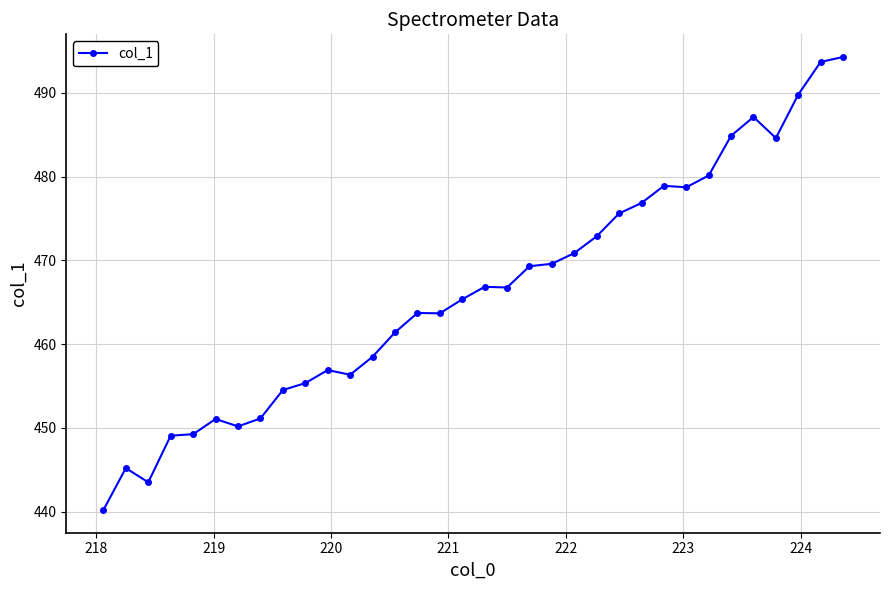

How many data points does each series have?

34